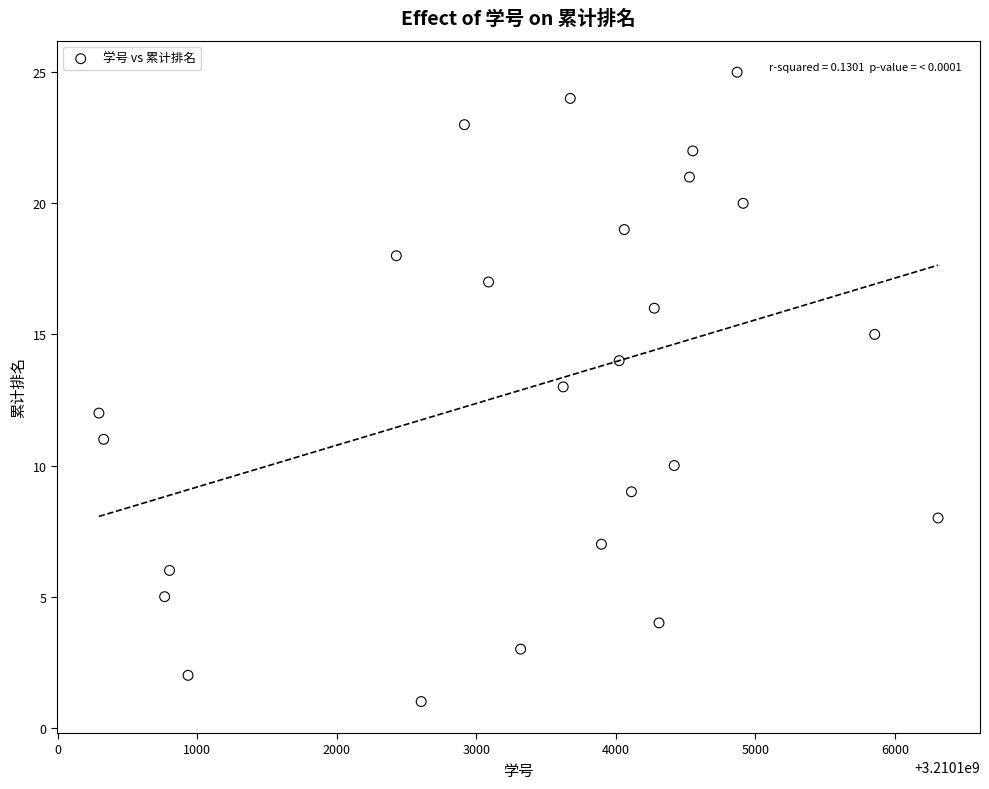

What is the range of X values (max minus min)?

6015